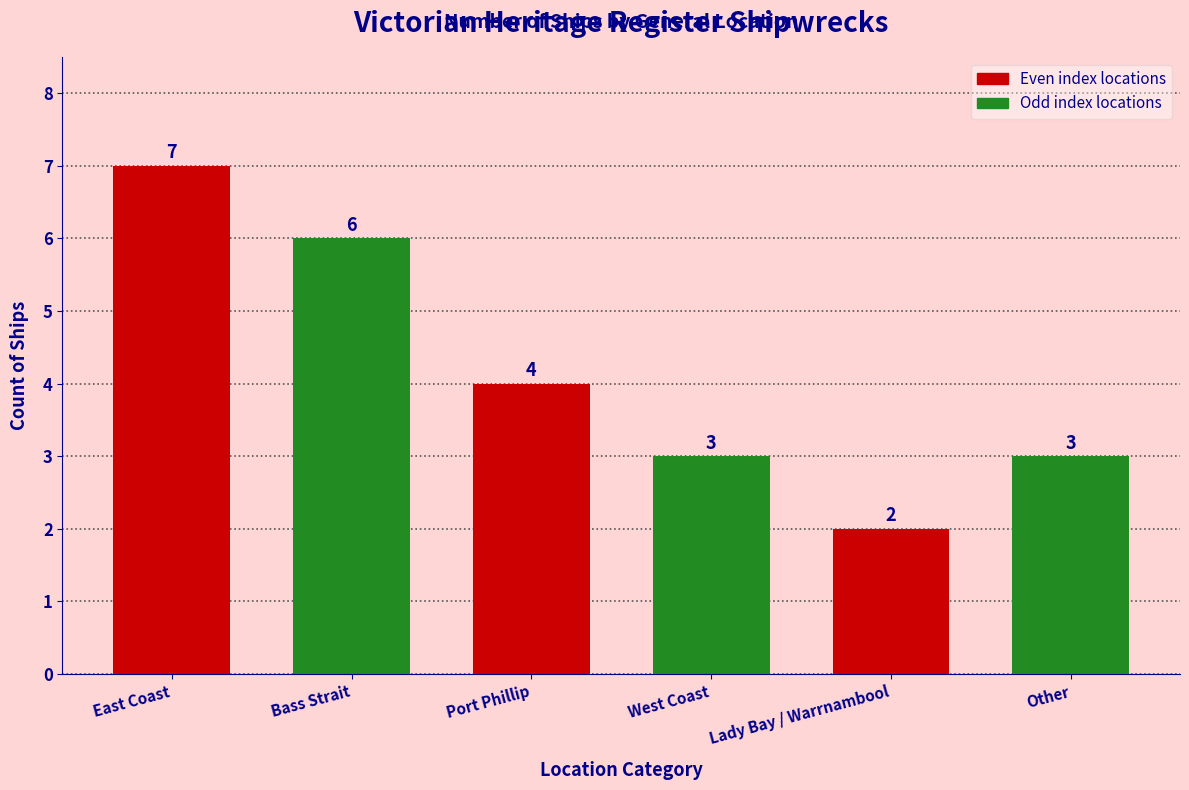

What is the sum of all values?

25